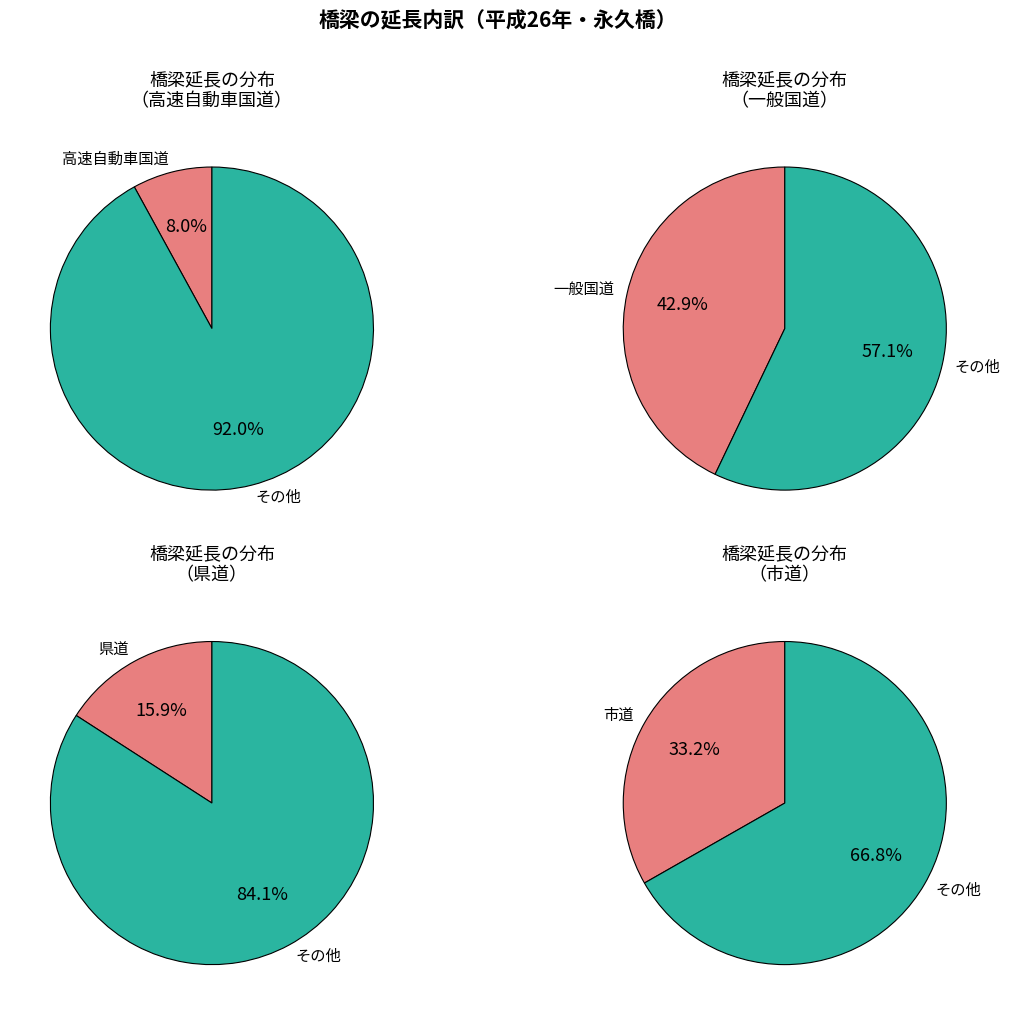

To the nearest percent, what portion does 市道 represent?

33%